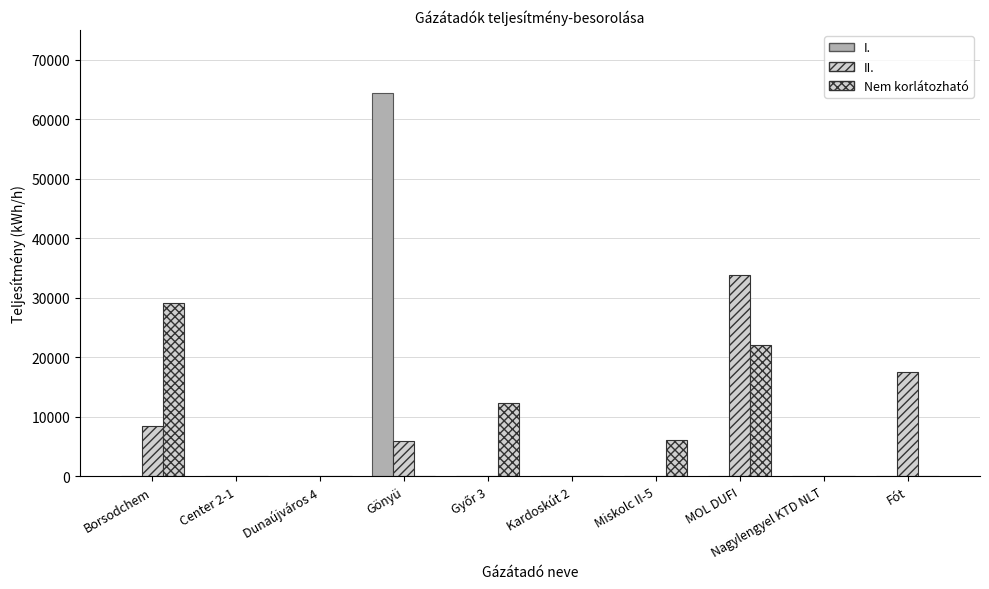

At how many categories does at least one series exceed 57468?

1